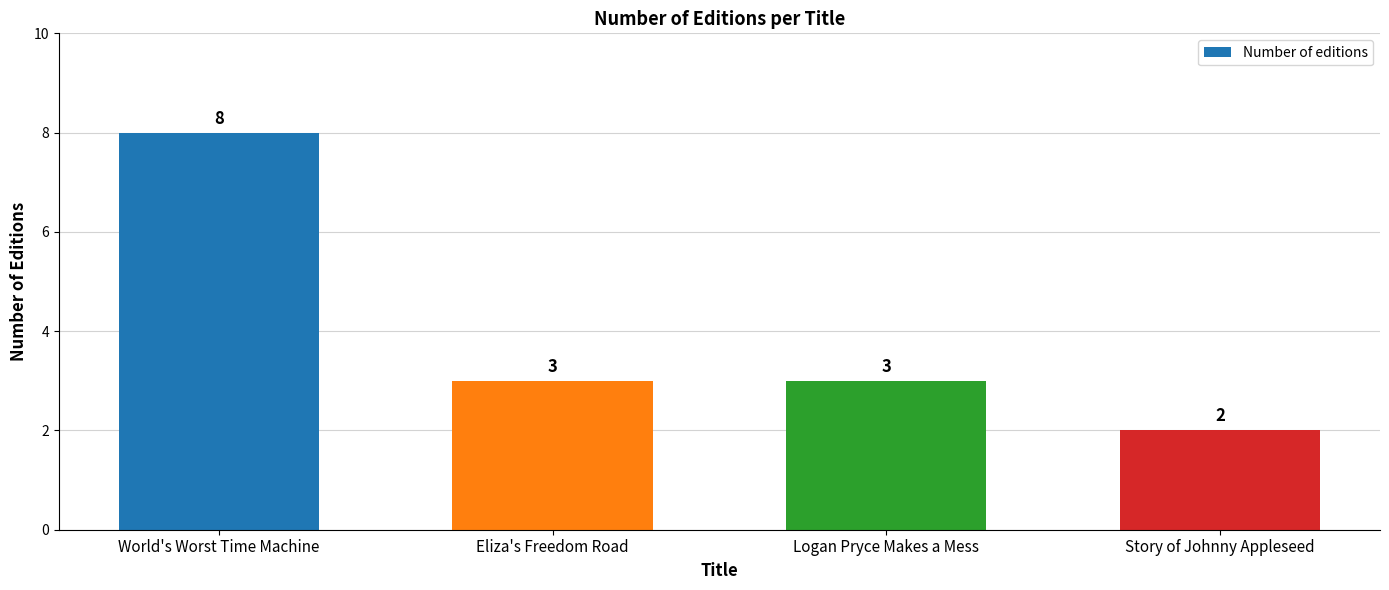

The value at World's Worst Time Machine is 12. True or false?

False